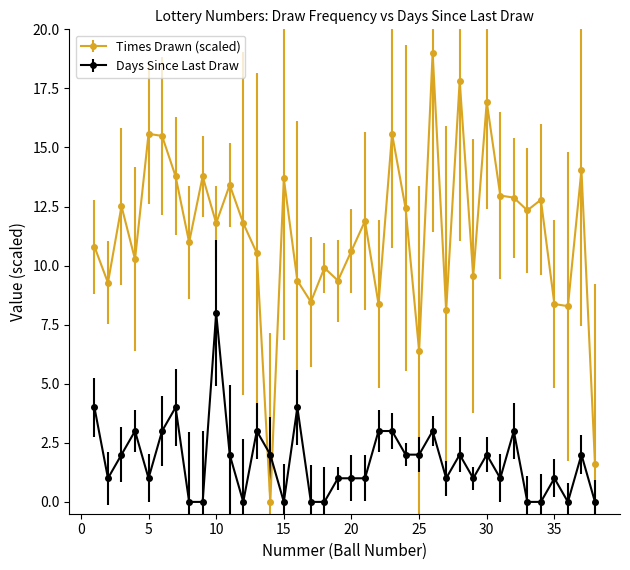

True or false: Days Since Last Draw has more than 1 interior local peaks.

True